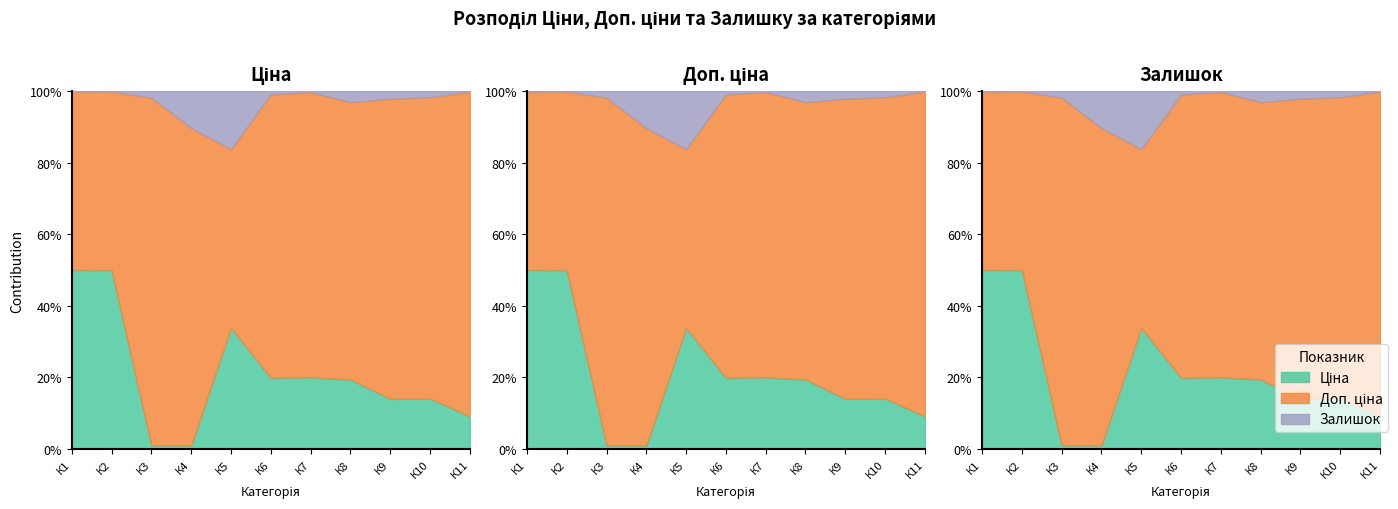

True or false: Доп. ціна and Ціна intersect in this chart.

False